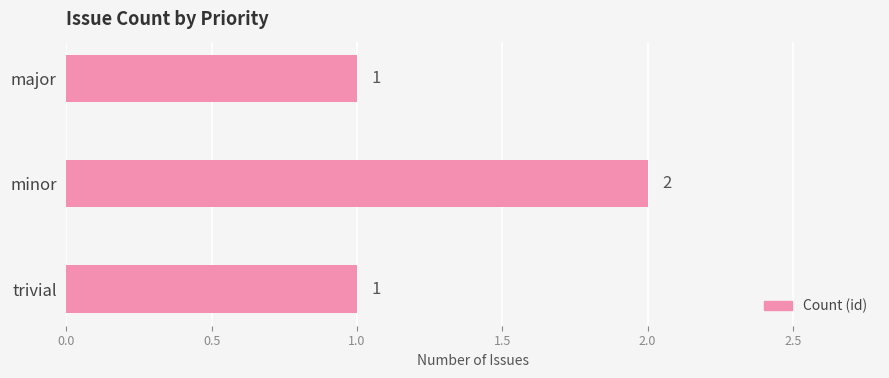

Is it true that the value at trivial is 1?

True